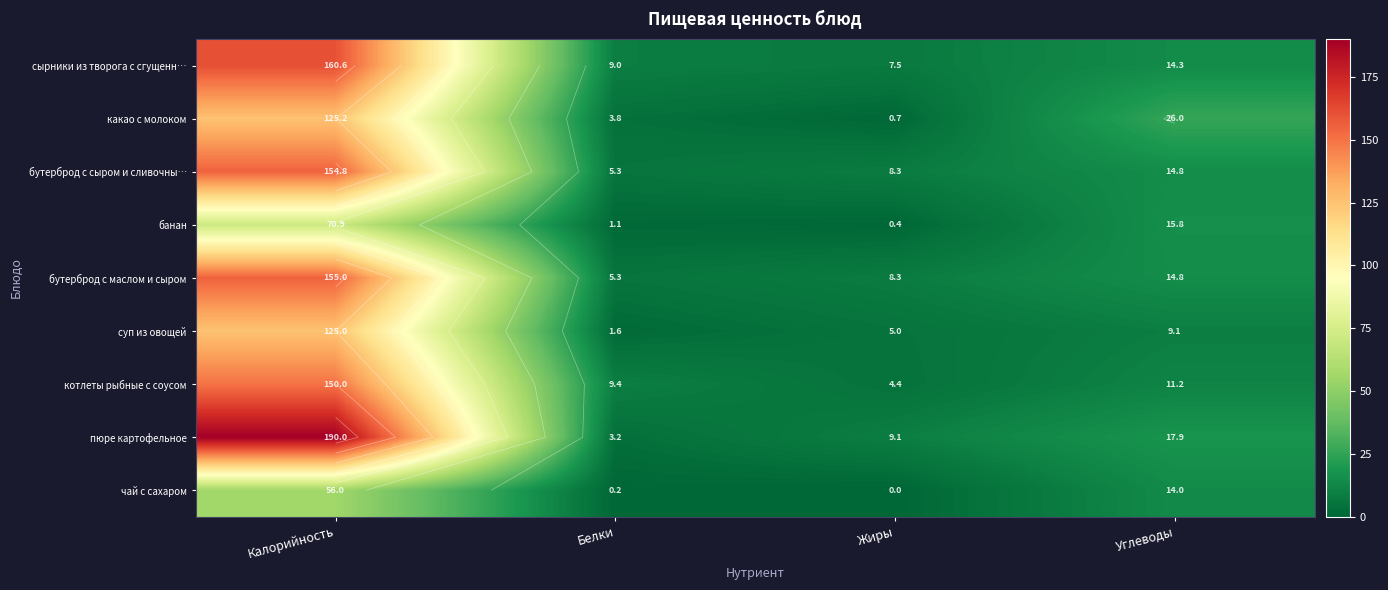

At which label does бутерброд с сыром и сливочны… first exceed 14?

Калорийность